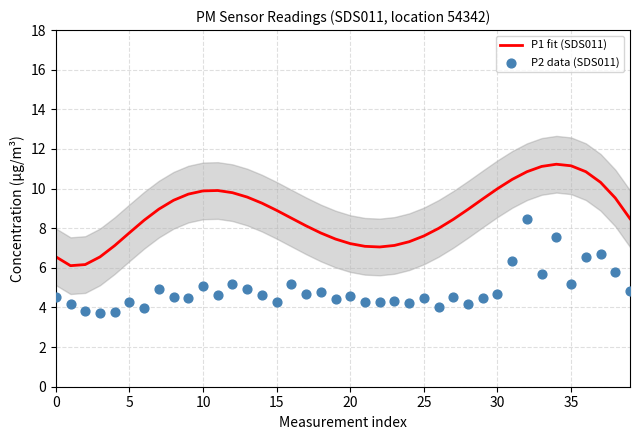

At which category is the sum across all series the highest?

32